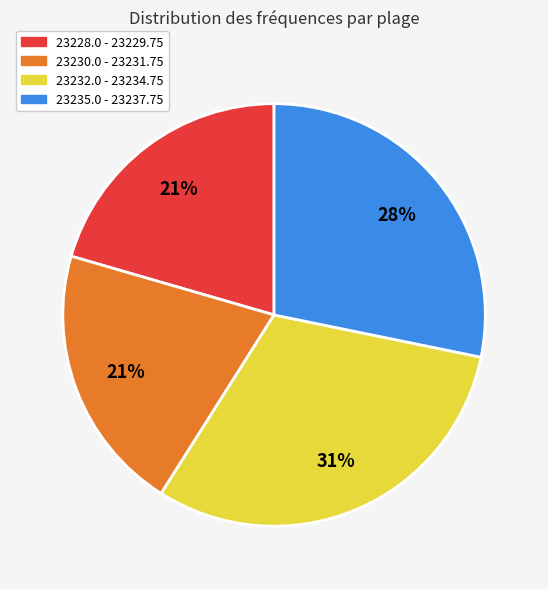

Which slice is the largest?

23232.0 - 23234.75